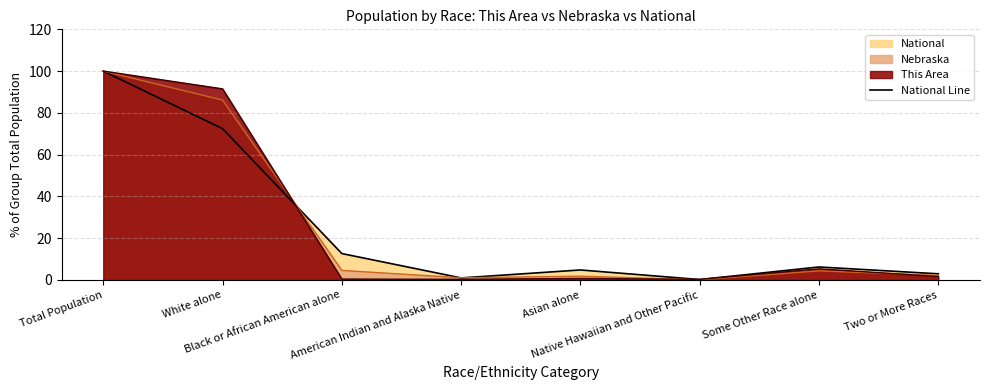

How many data points are less than 6?

4